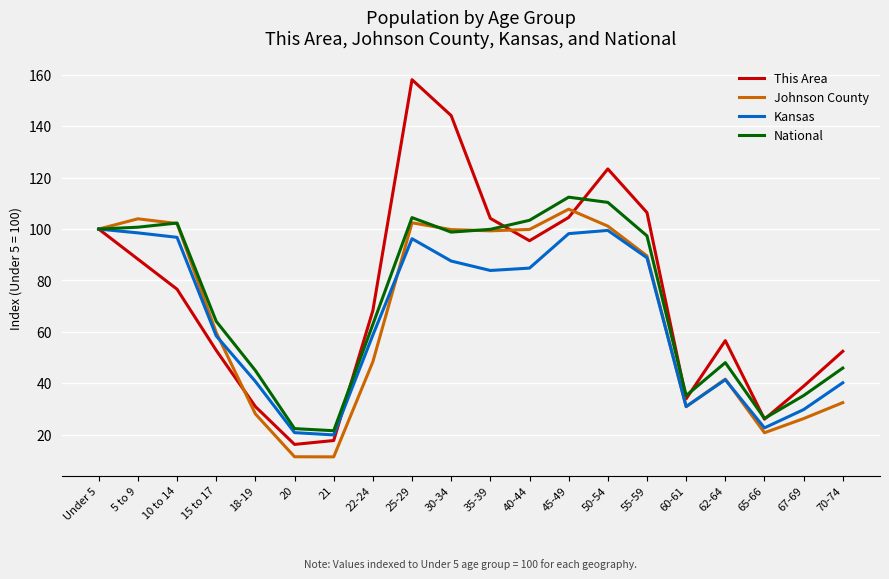

What is the difference between the highest and lowest values at 35-39?

20.3